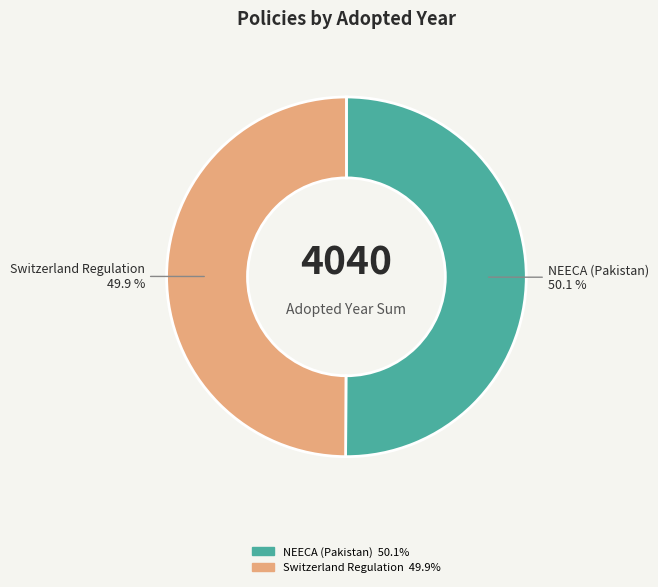

What percentage is NOT represented by Switzerland Regulation 49.9%?

50.1%